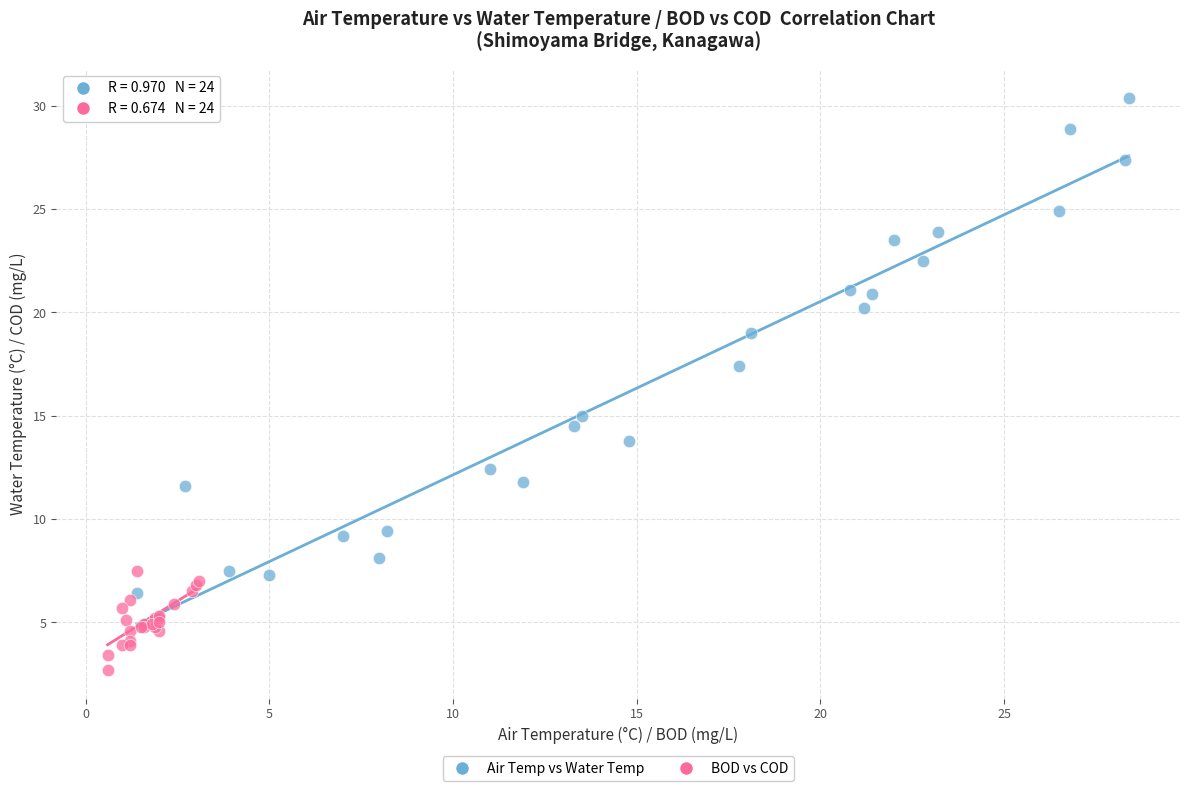

Which series contains the lowest Y value?

BOD vs COD